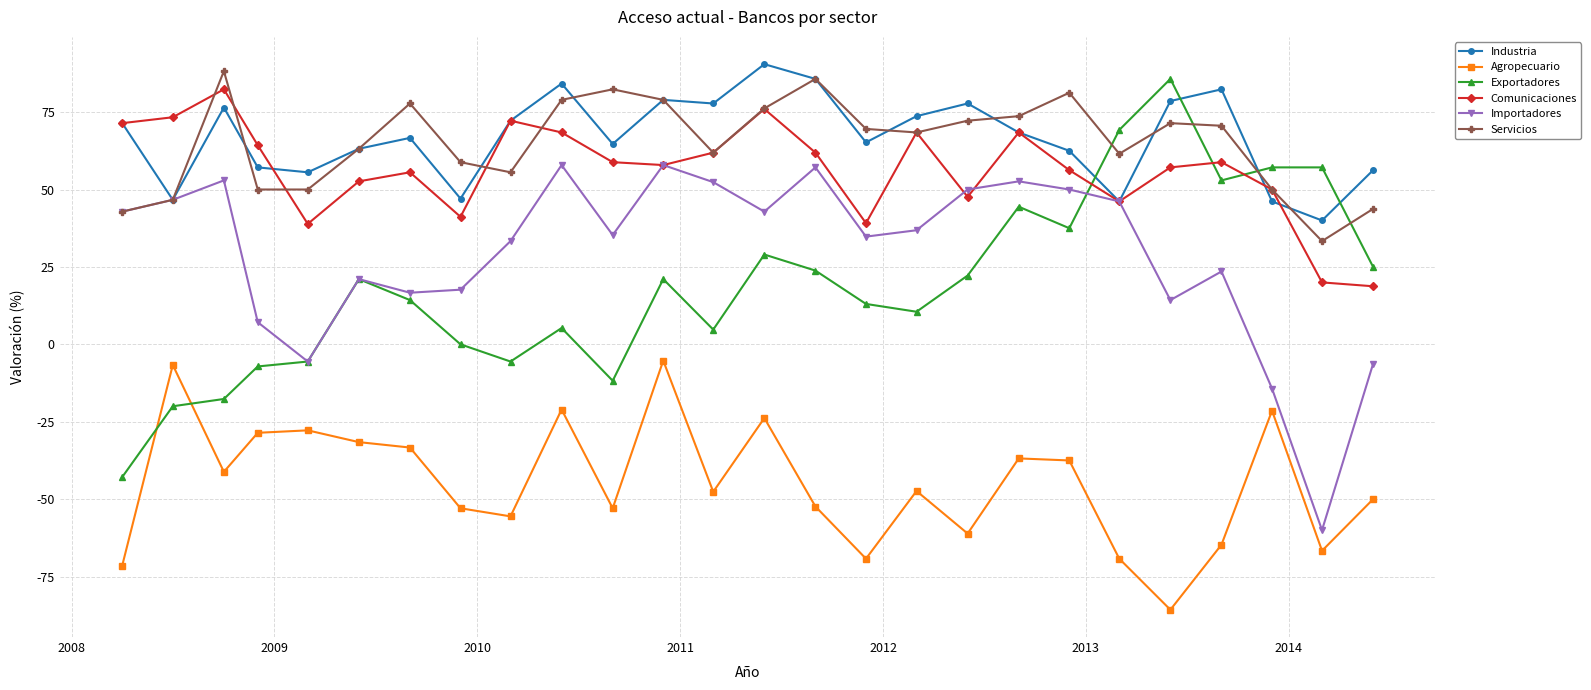

What are all the series names shown in the legend?

Industria, Agropecuario, Exportadores, Comunicaciones, Importadores, Servicios